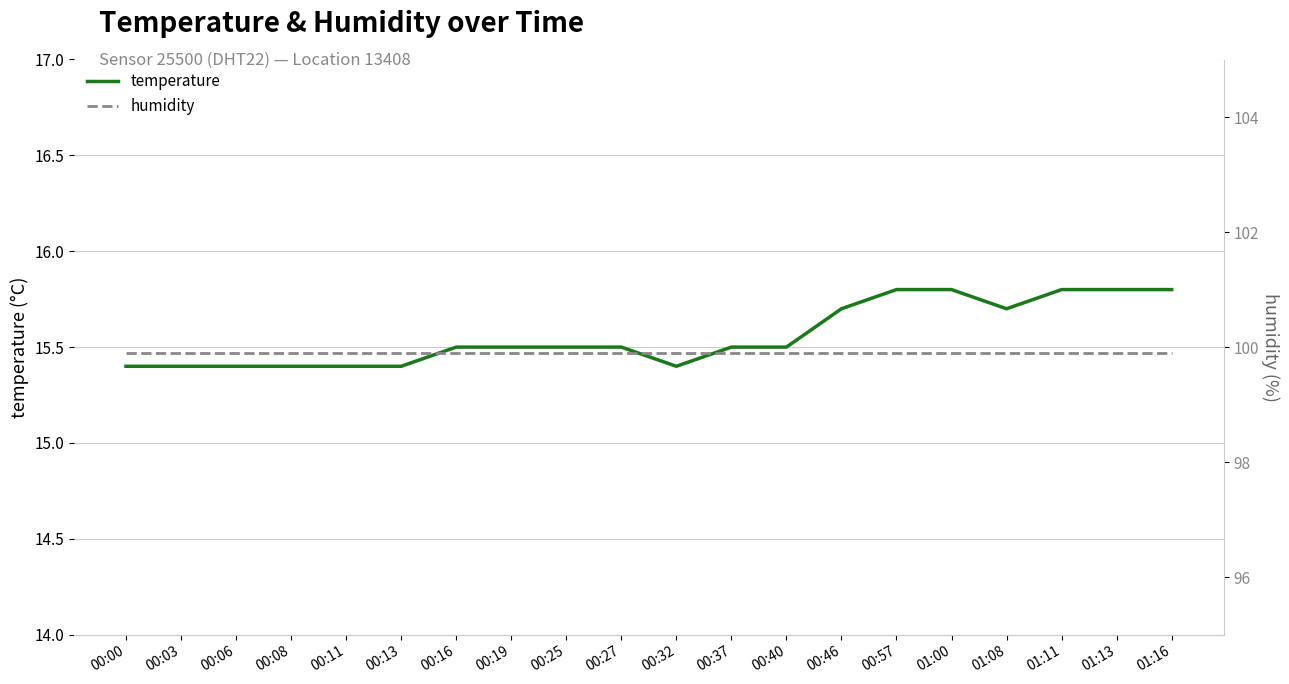

Reading left to right, list all the values displayed in this chart.

temperature: 00:00=15.4	00:03=15.4	00:06=15.4	00:08=15.4	00:11=15.4	00:13=15.4	00:16=15.5	00:19=15.5	00:25=15.5	00:27=15.5	00:32=15.4	00:37=15.5	00:40=15.5	00:46=15.7	00:57=15.8	01:00=15.8	01:08=15.7	01:11=15.8	01:13=15.8	01:16=15.8
humidity: 00:00=99.9	00:03=99.9	00:06=99.9	00:08=99.9	00:11=99.9	00:13=99.9	00:16=99.9	00:19=99.9	00:25=99.9	00:27=99.9	00:32=99.9	00:37=99.9	00:40=99.9	00:46=99.9	00:57=99.9	01:00=99.9	01:08=99.9	01:11=99.9	01:13=99.9	01:16=99.9